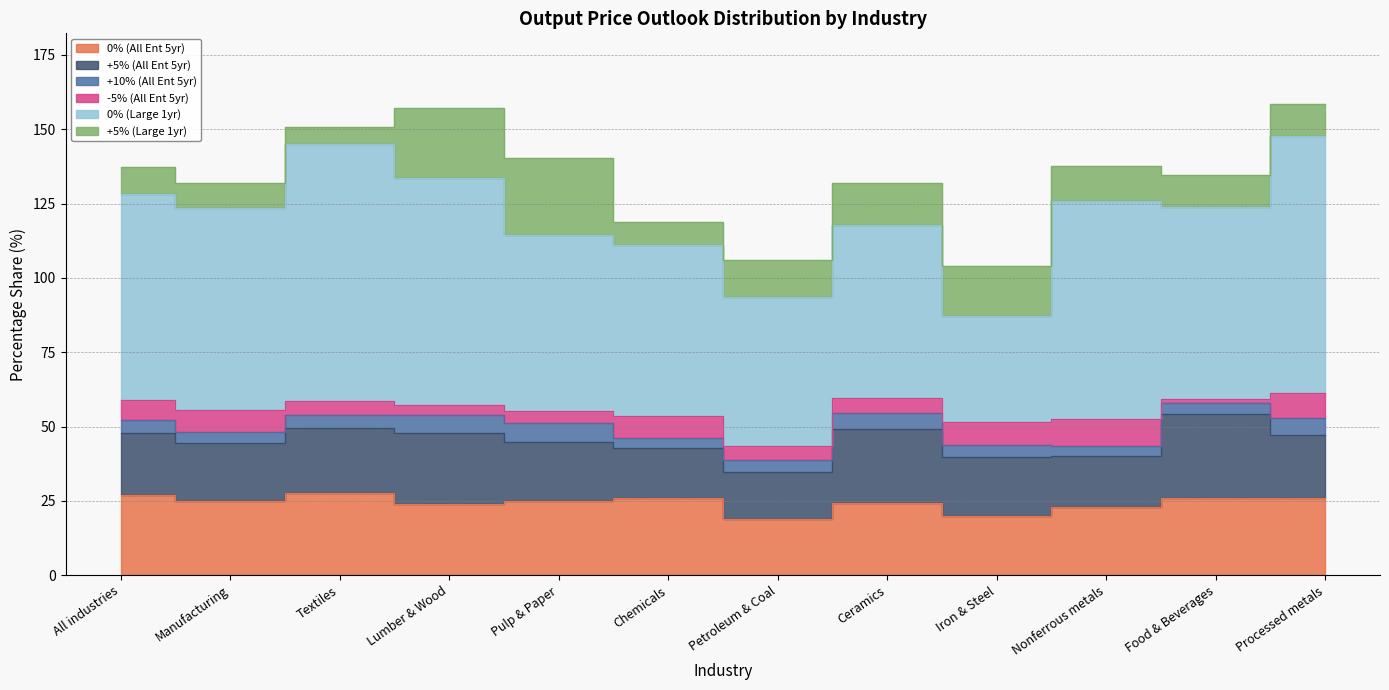

Is it true that +10% (All Ent 5yr) equals 7.1 at Iron & Steel?

False